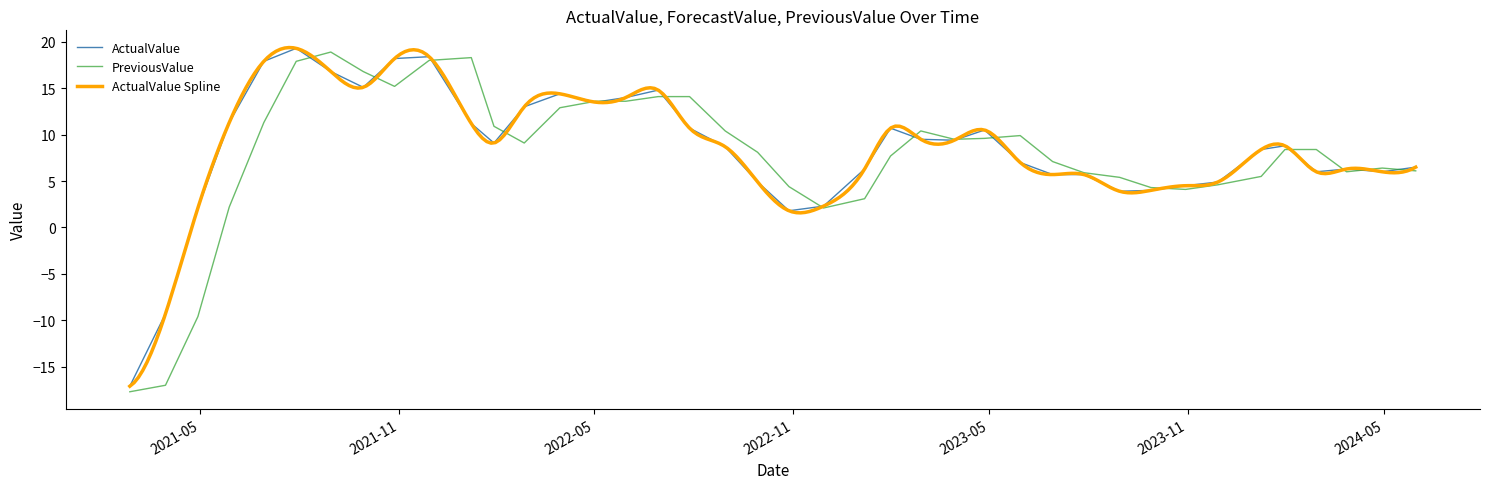

What is the minimum value for PreviousValue?

-17.7